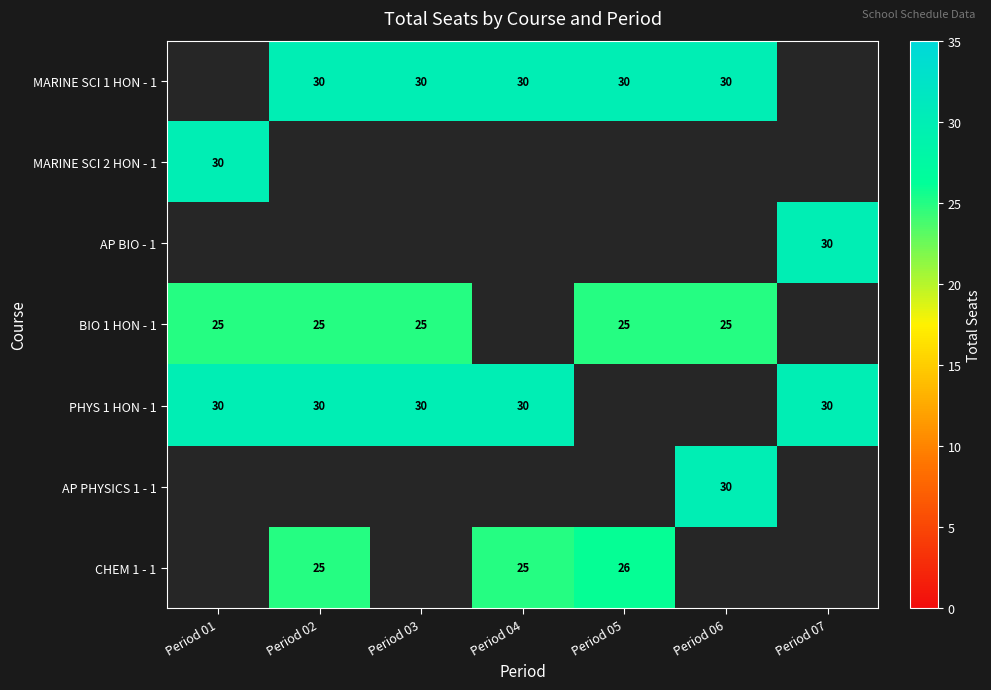

True or false: PHYS 1 HON - 1 has a value of 30 at Period 07.

True